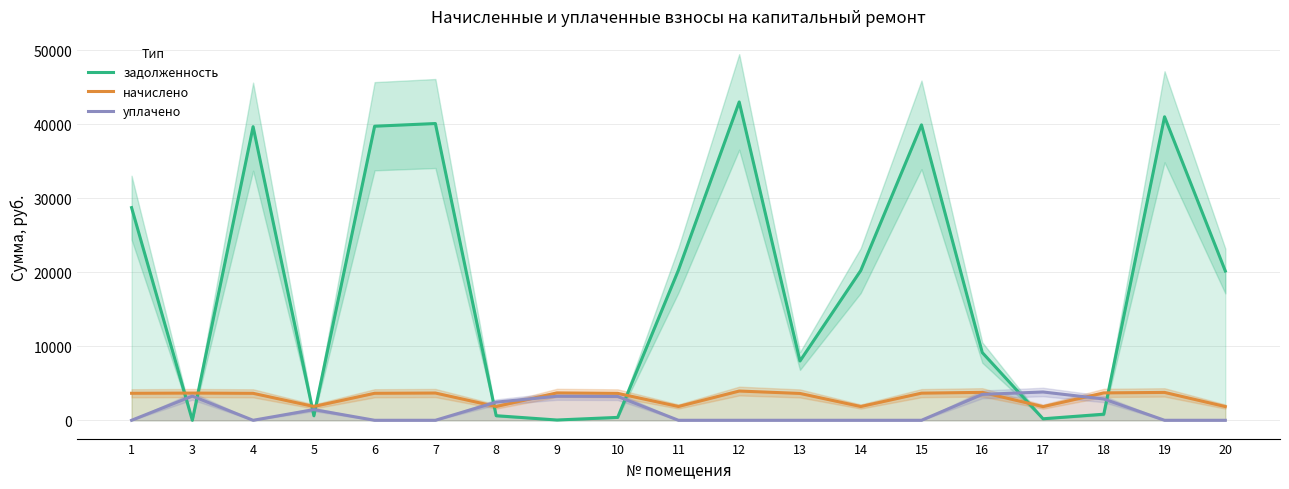

Is this an area chart (filled region under the line)?

No